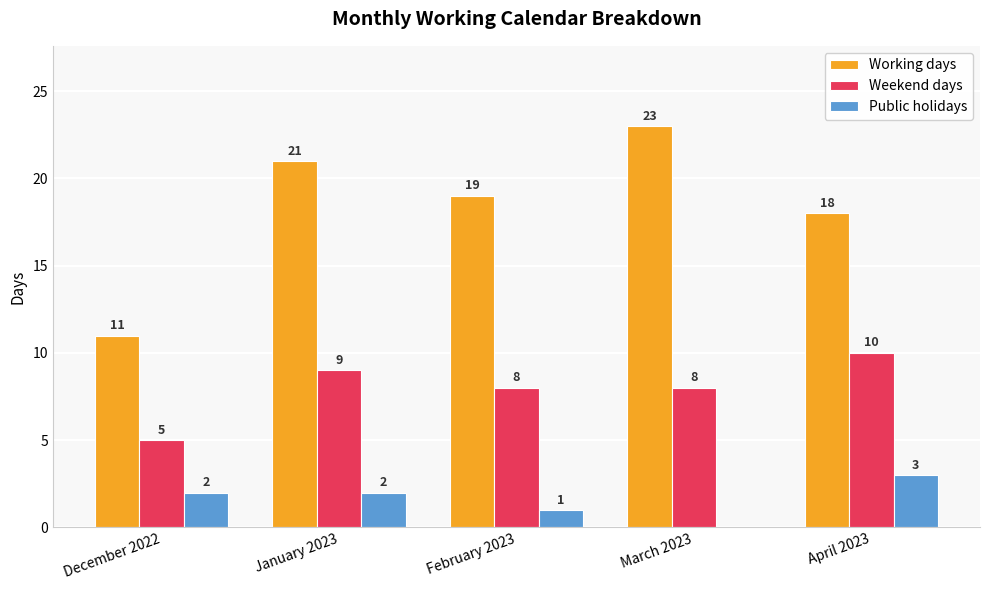

The value of Public holidays at January 2023 is 2. True or false?

True